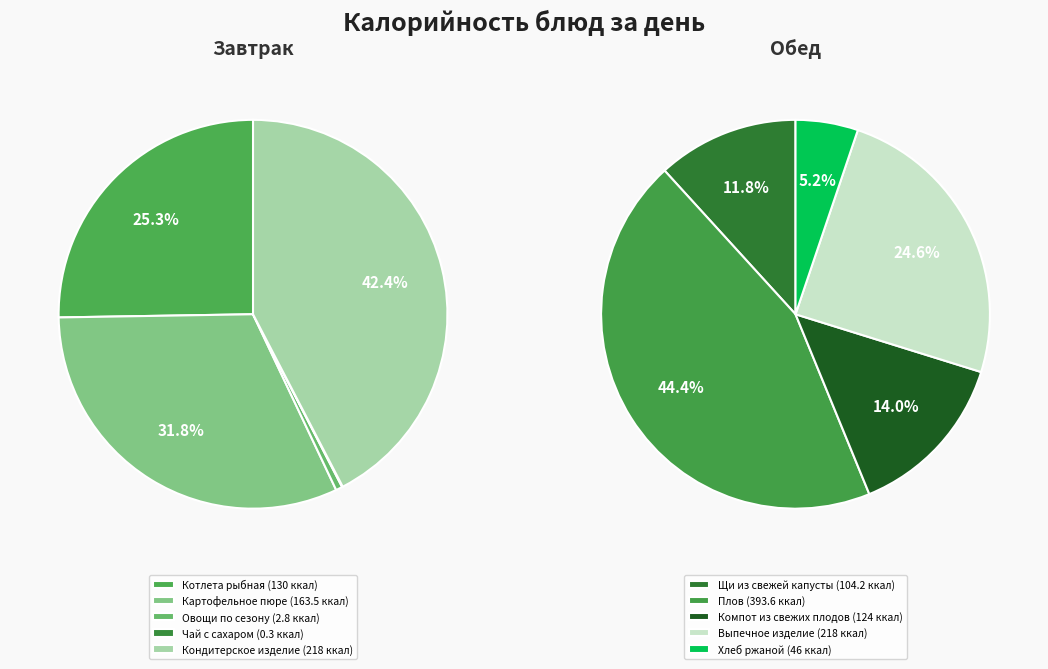

True or false: Хлеб ржаной accounts for 3% of the total.

True